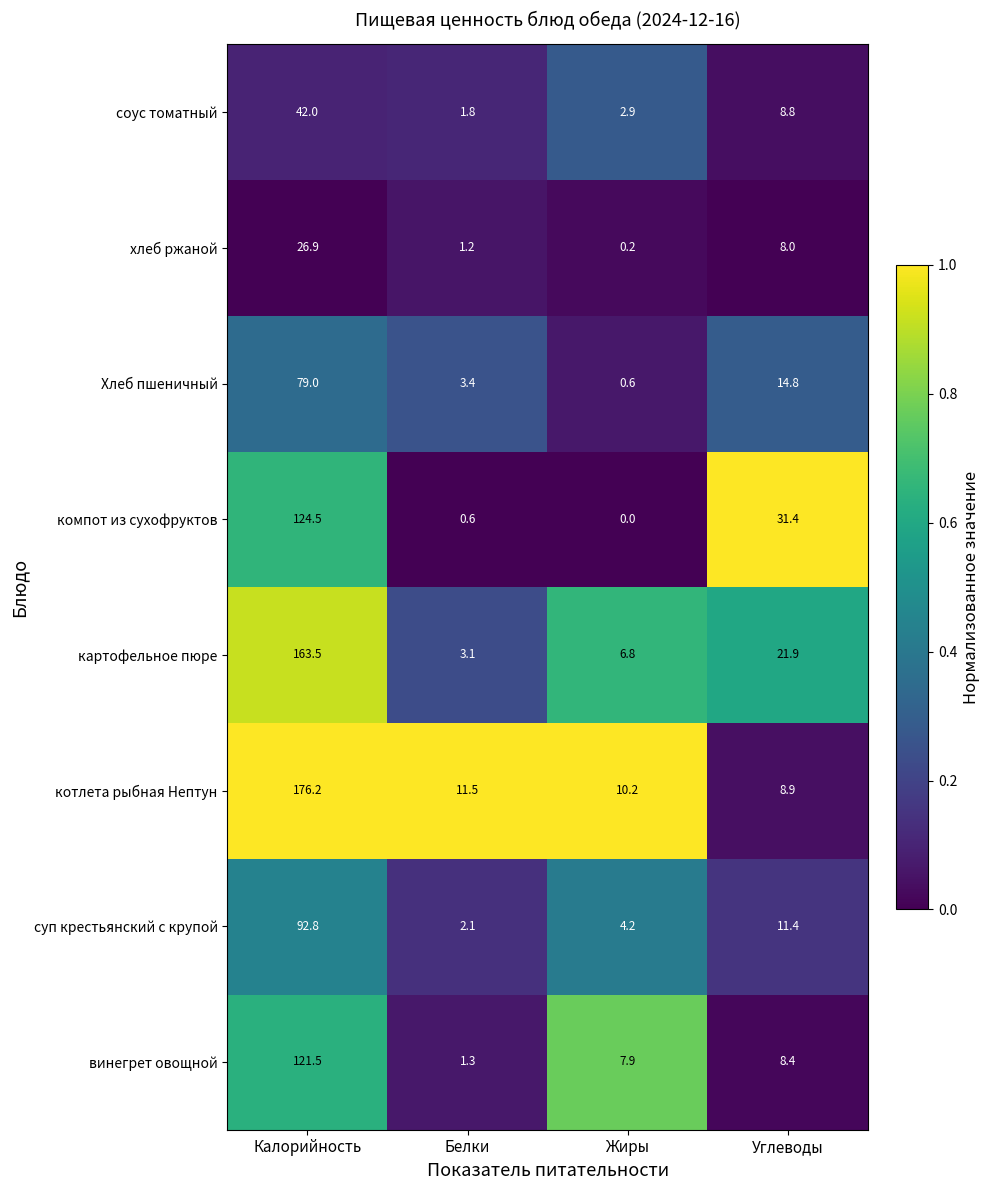

Is it true that Хлеб пшеничный equals 3.4 at Белки?

True